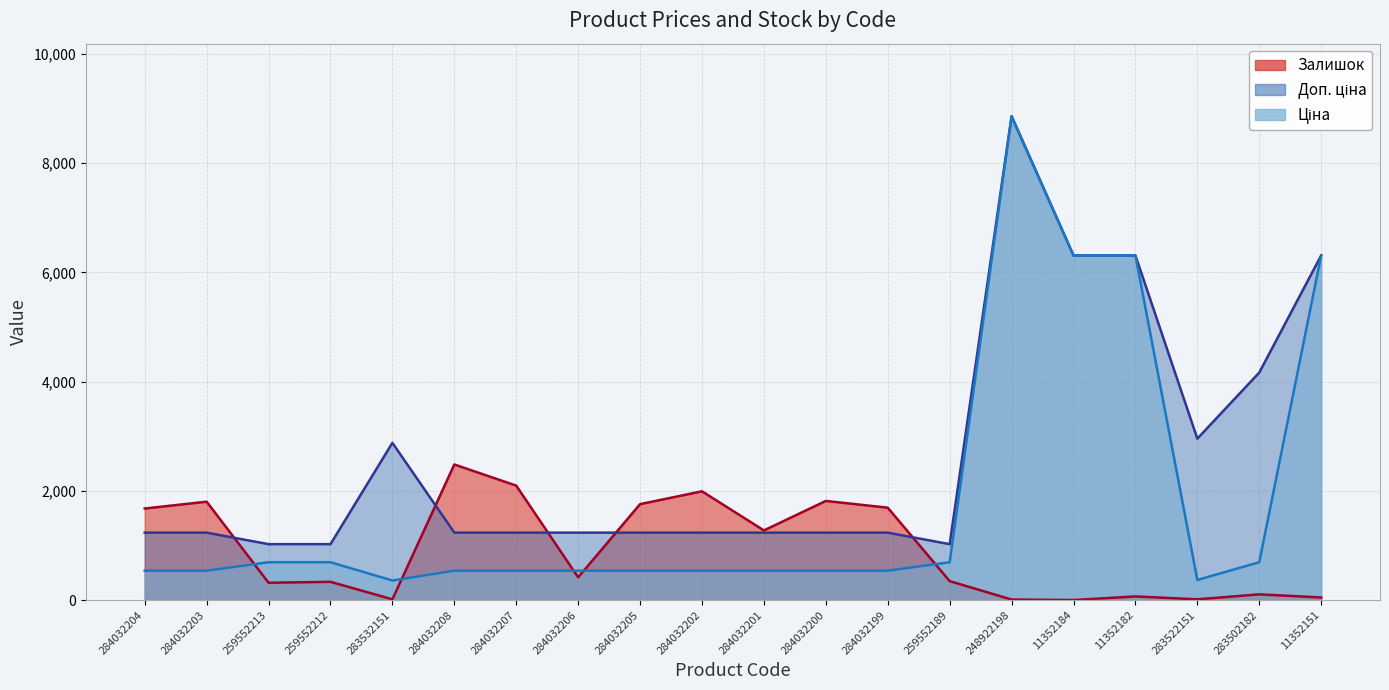

Reading left to right, transcribe all the data shown in this chart.

Ціна: 284032204=539.0	284032203=539.0	259552213=693.7	259552212=693.7	283532151=359.9	284032208=539.0	284032207=539.0	284032206=539.0	284032205=539.0	284032202=539.0	284032201=539.0	284032200=539.0	284032199=539.0	259552189=693.7	248922198=8856.7	11352184=6308.8	11352182=6308.8	283522151=369.5	283502182=694.3	11352151=6308.8
Доп. ціна: 284032204=1235.4	284032203=1235.4	259552213=1024.6	259552212=1024.6	283532151=2878.8	284032208=1235.4	284032207=1235.4	284032206=1235.4	284032205=1235.4	284032202=1235.4	284032201=1235.4	284032200=1235.4	284032199=1235.4	259552189=1024.6	248922198=8856.7	11352184=6308.8	11352182=6308.8	283522151=2955.8	283502182=4165.6	11352151=6308.8
Залишок: 284032204=1677.0	284032203=1802.0	259552213=318.0	259552212=335.0	283532151=15.0	284032208=2483.0	284032207=2096.0	284032206=417.0	284032205=1757.0	284032202=1992.0	284032201=1276.0	284032200=1816.0	284032199=1692.0	259552189=348.0	248922198=11.0	11352184=2.0	11352182=68.0	283522151=15.0	283502182=106.0	11352151=49.0